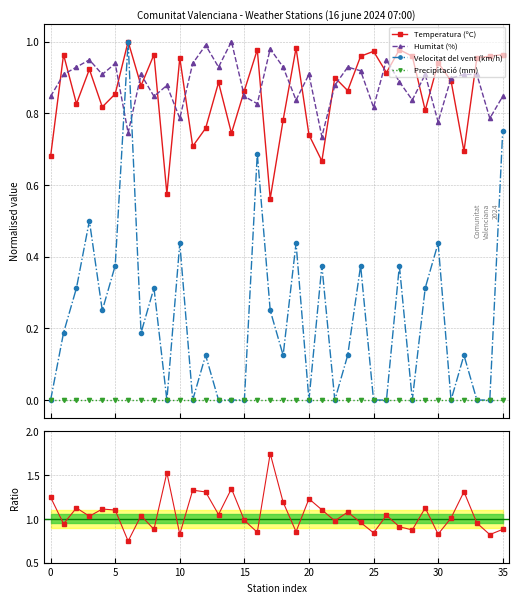

True or false: Humitat (%) has more than 2 interior local peaks.

True